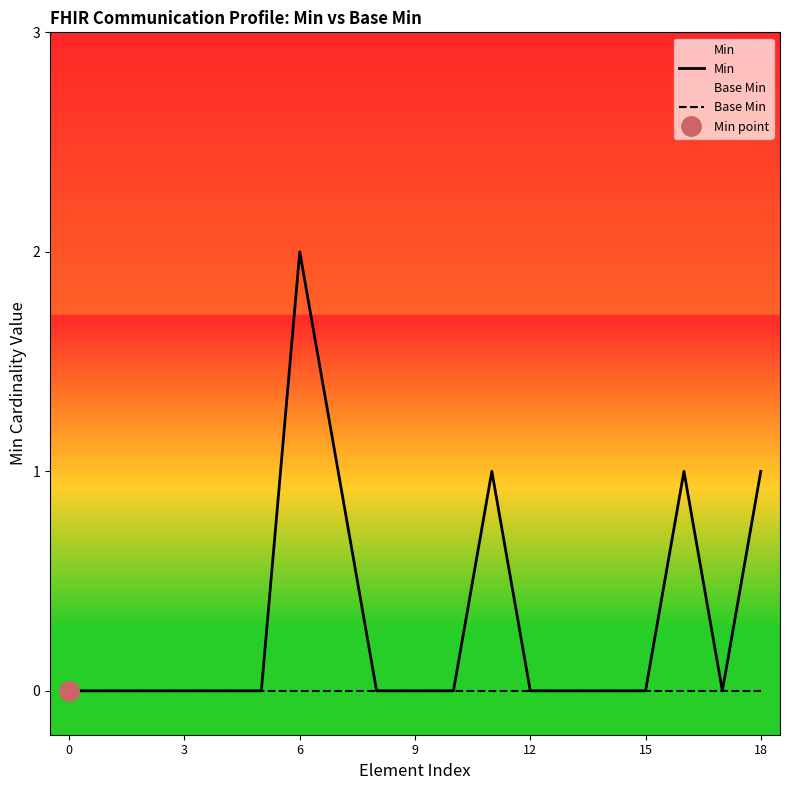

How many lines are shown in the chart?

2